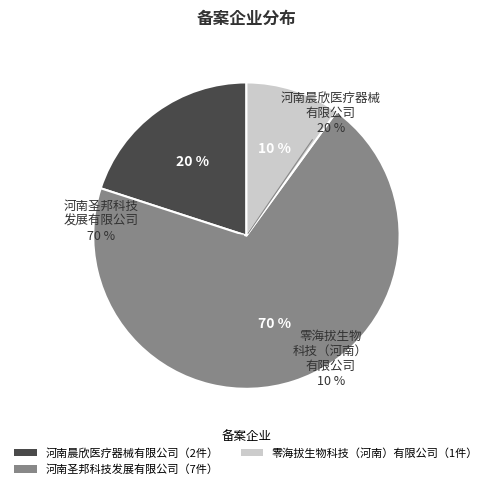

What portion of the pie excludes 河南晨欣医疗器械有限公司?

80.0%